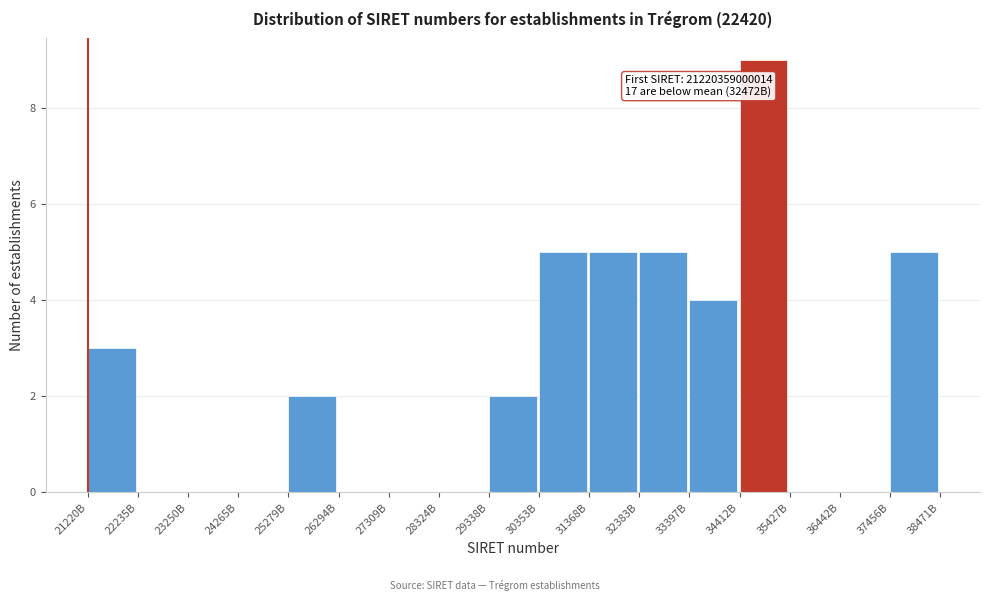

Reading right to left, extract all data points from this chart.

37456B=5	36442B=0	35427B=0	34412B=9	33397B=4	32383B=5	31368B=5	30353B=5	29338B=2	28324B=0	27309B=0	26294B=0	25279B=2	24265B=0	23250B=0	22235B=0	21220B=3